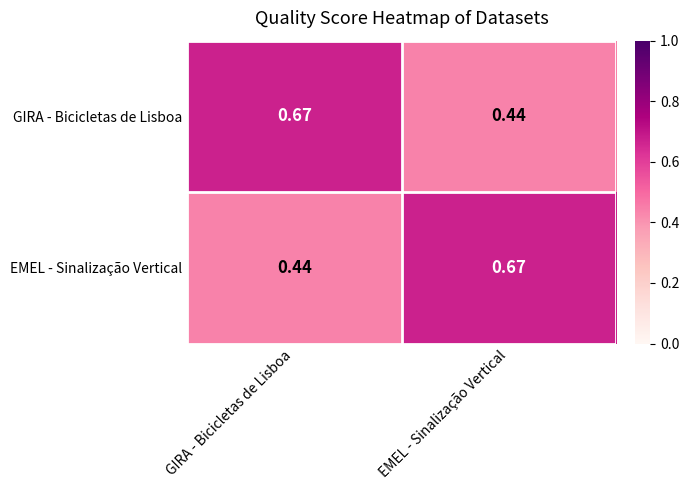

Where is GIRA - Bicicletas de Lisboa nearest to the value 0?

EMEL - Sinalização Vertical